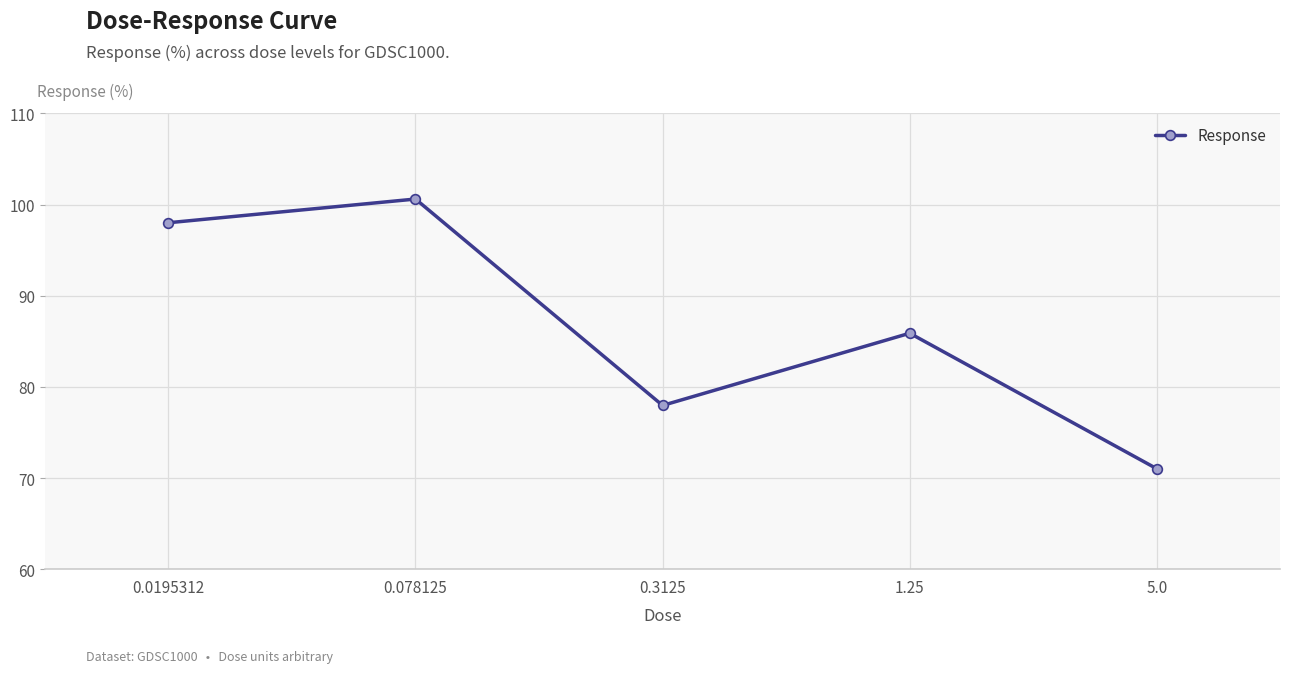

What is the sum of the values at 1.25 and 0.0195312?

183.9